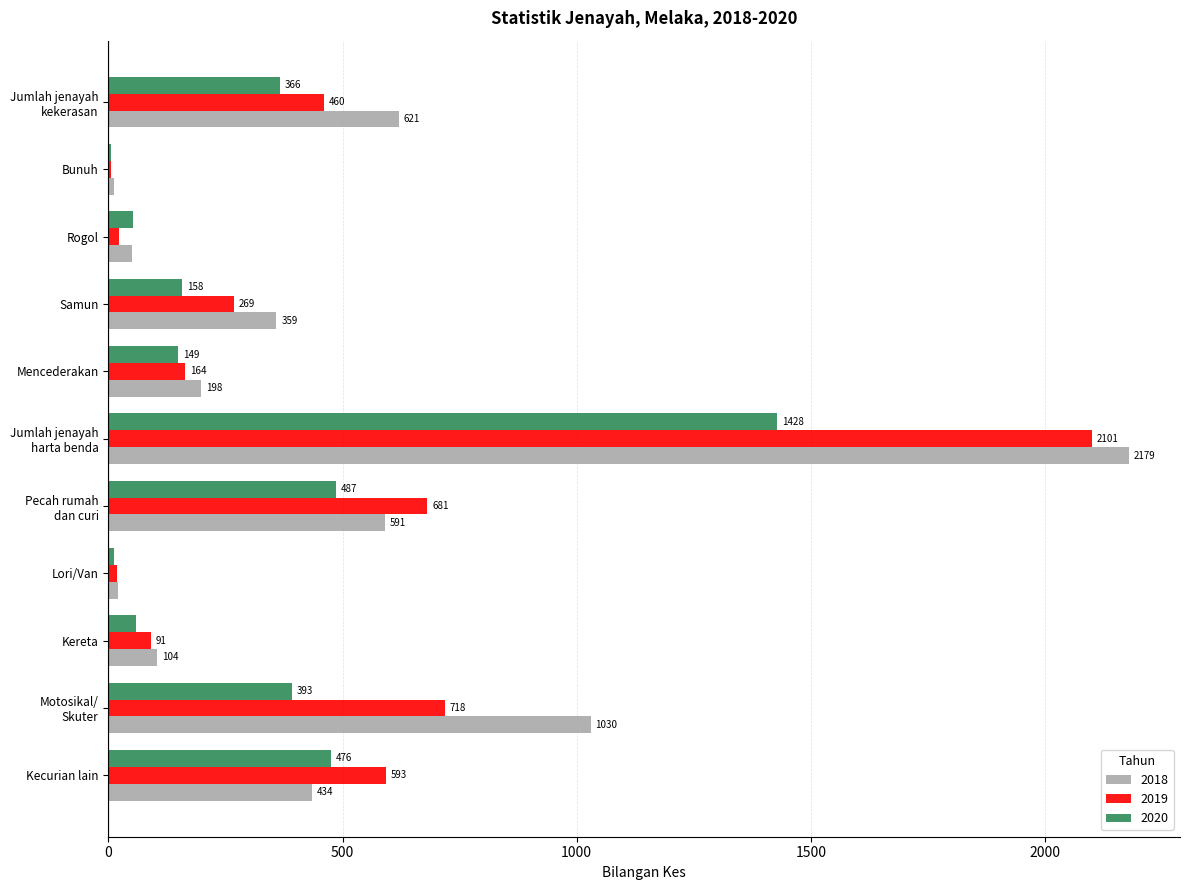

Which category has the highest value across all series?

Jumlah jenayah
harta benda